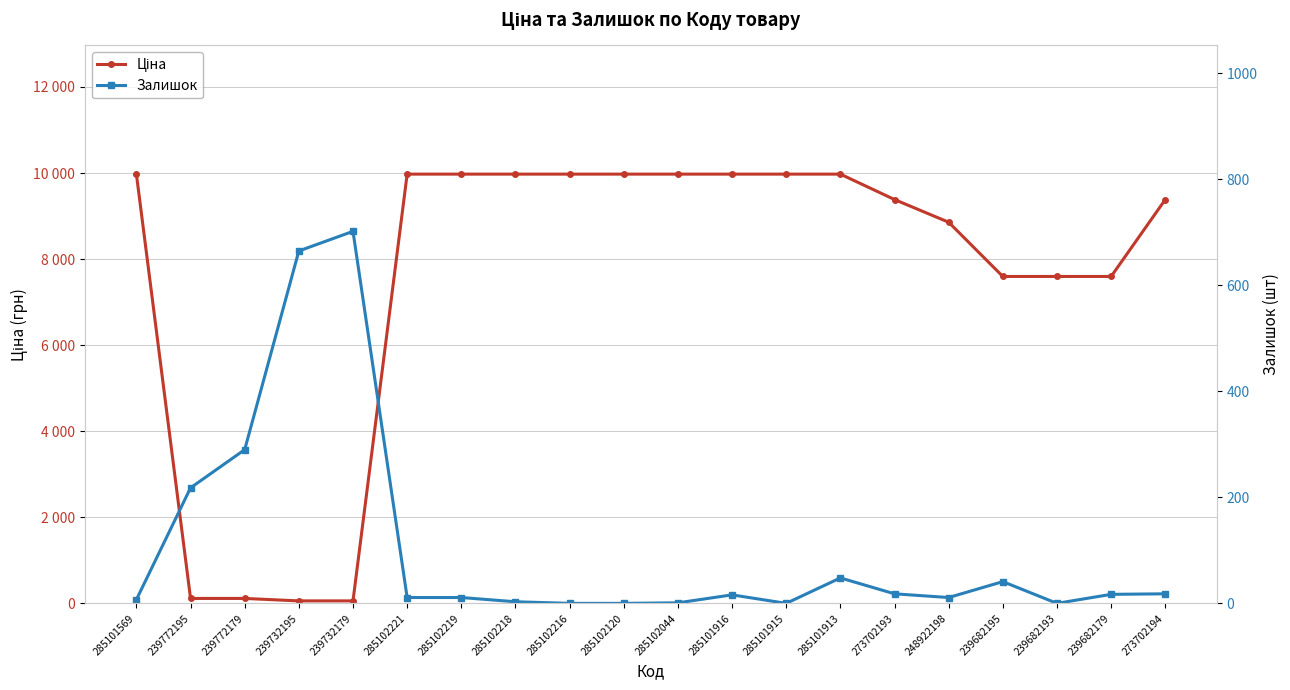

At which label does Ціна first exceed 9974?

285101569